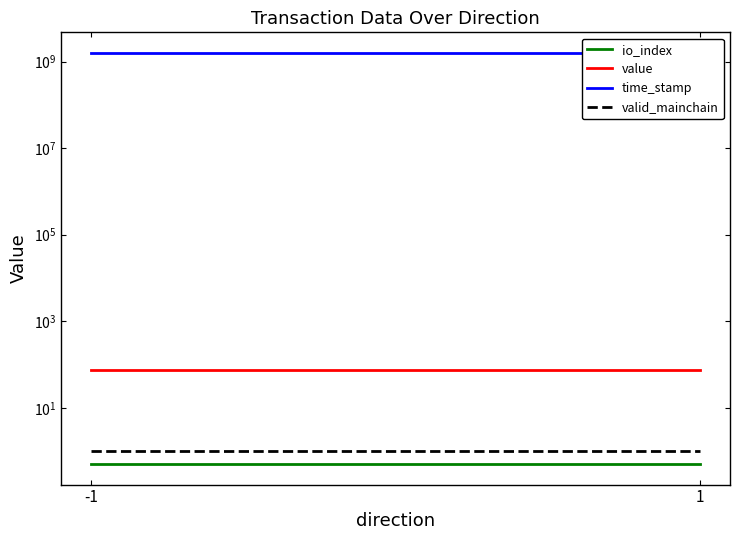

Which series changed the most between -1 and 1?

time_stamp